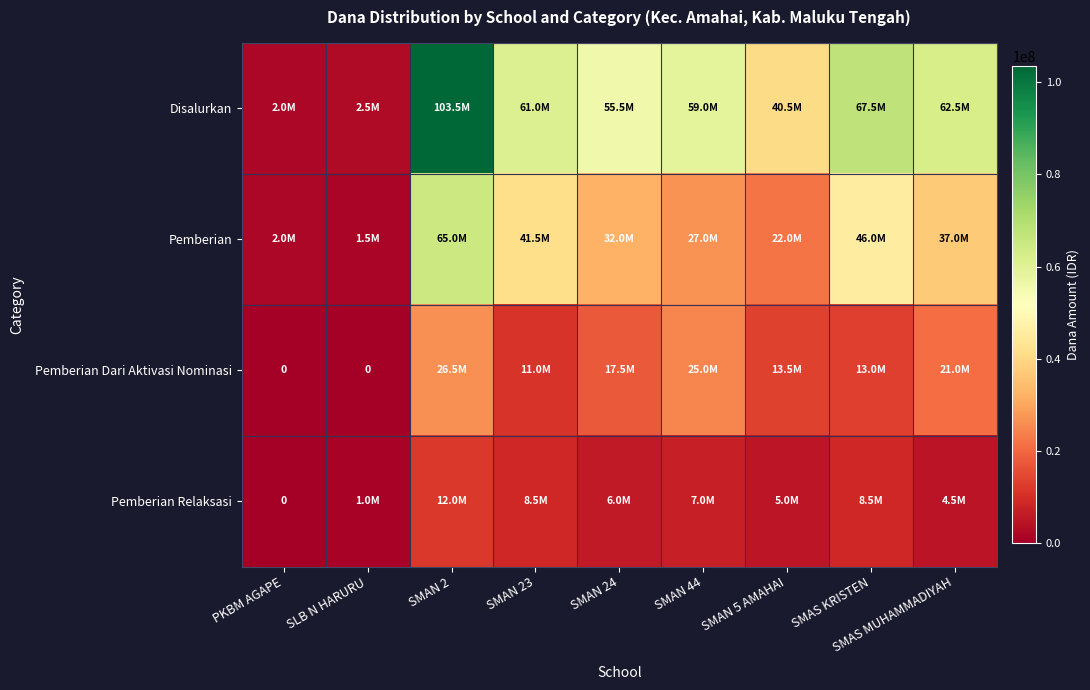

Where does the Pemberian series first go above 32000000?

SMAN 2